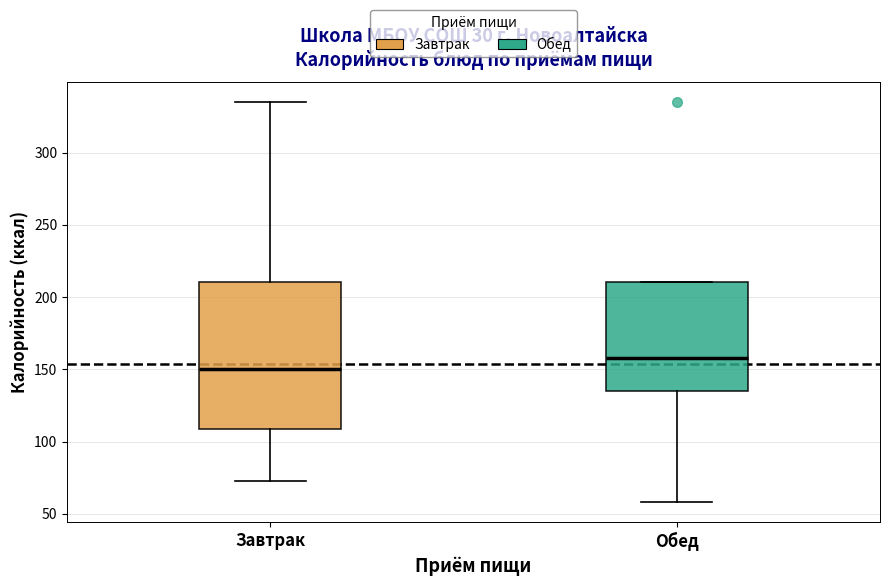

Reading left to right, transcribe this box plot: for each box, give where its median line is, the range the box spans, and where its two whiskers end, as read against the y-axis. The values are not printed on the chart, so give them approximately, as read against the axis.

Завтрак: median 150, box 110 to 210, whiskers 75 to 335
Обед: median 160, box 135 to 210, whiskers 60 to 210